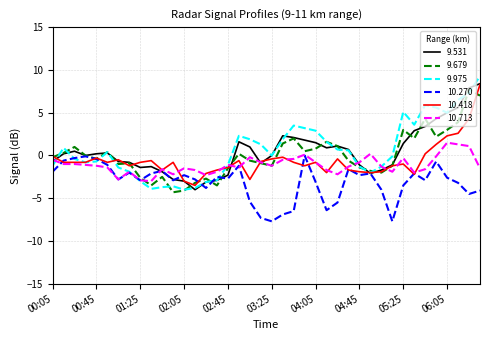

What is the minimum value shown in the chart?

-7.7